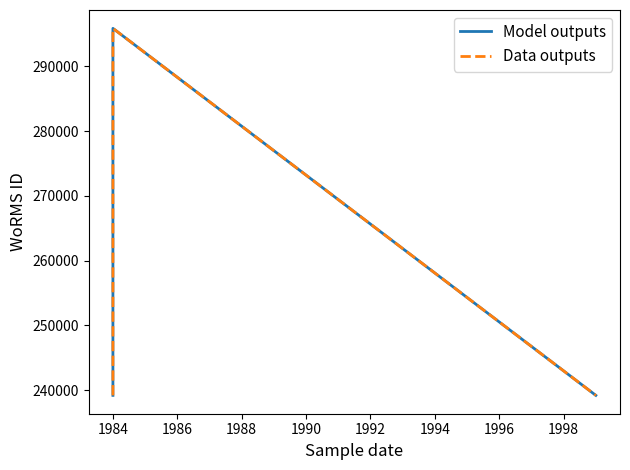

Which series changed the most between 1982 and 1986?

Model outputs